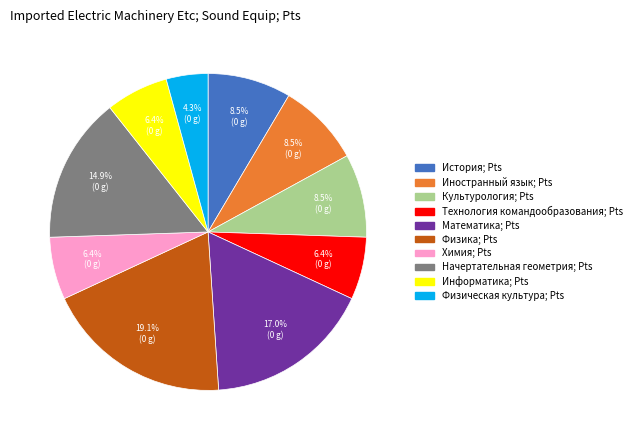

Which category has the smallest portion of the pie?

Физическая культура